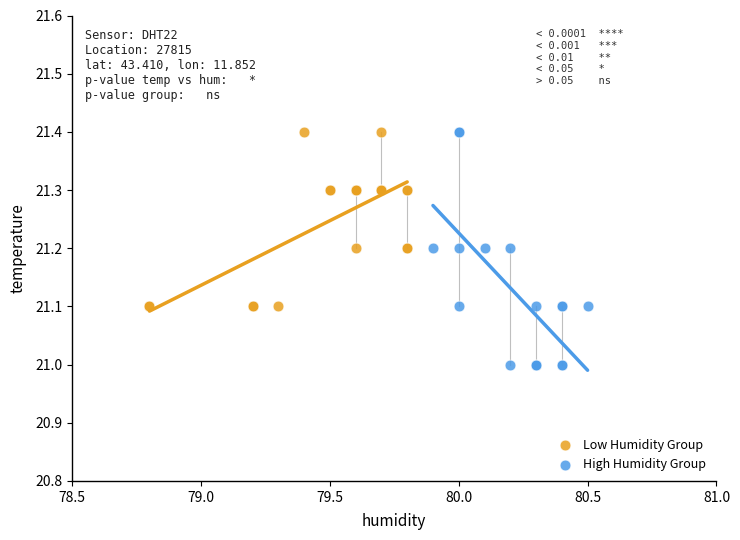

Which series has the widest spread of Y values?

High Humidity Group